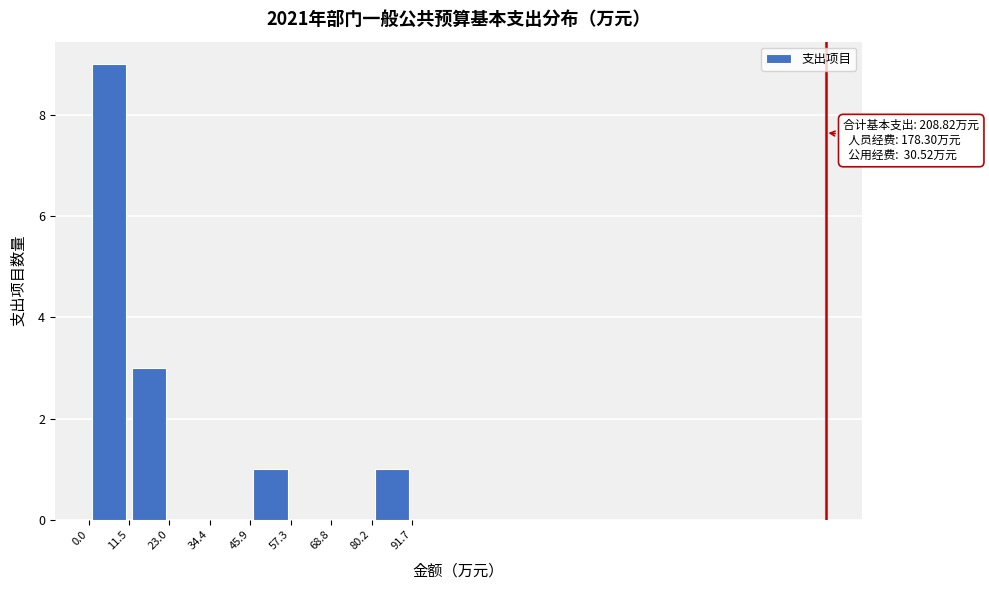

Which range on the x-axis has the tallest bar?

0.0 to 11.5